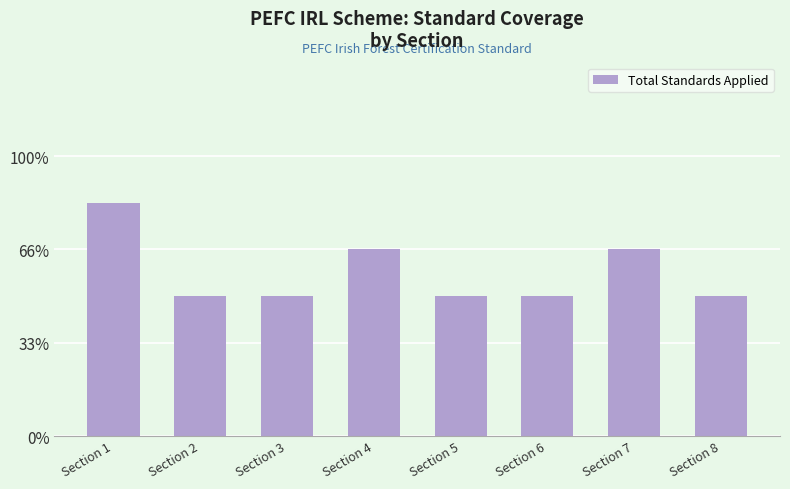

Are the bars grouped side by side (vs. stacked)?

No